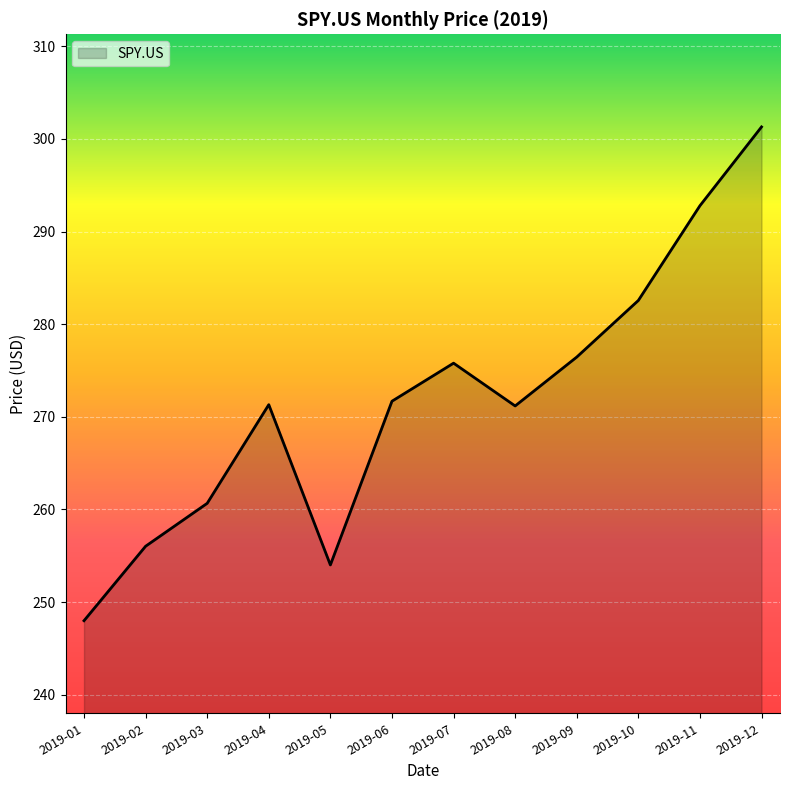

Does the chart display data point markers on the line(s)?

No